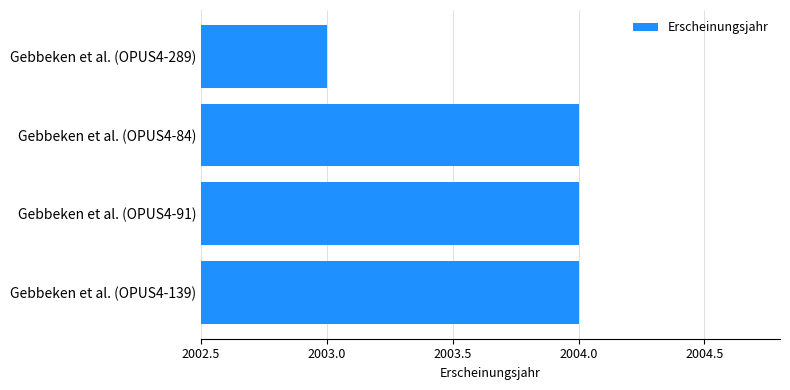

The value at Gebbeken et al. (OPUS4-84) is 2690. True or false?

False